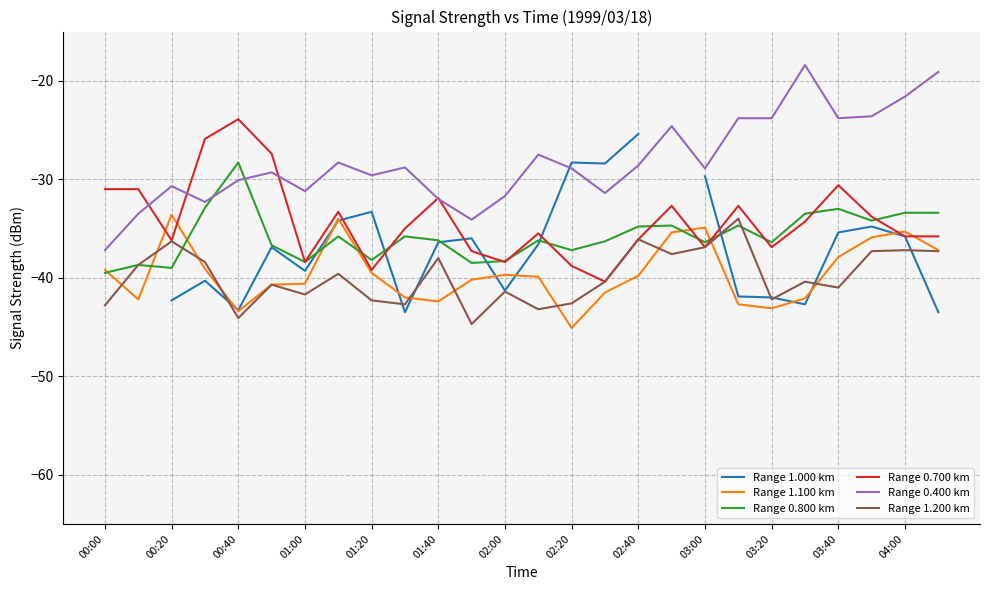

Is it true that Range 1.200 km equals -37.6 at 17?

True